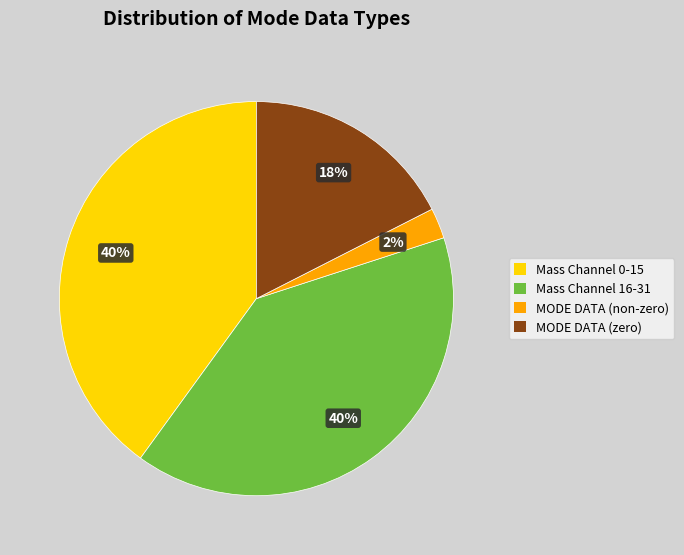

Is there a majority slice in this chart?

No